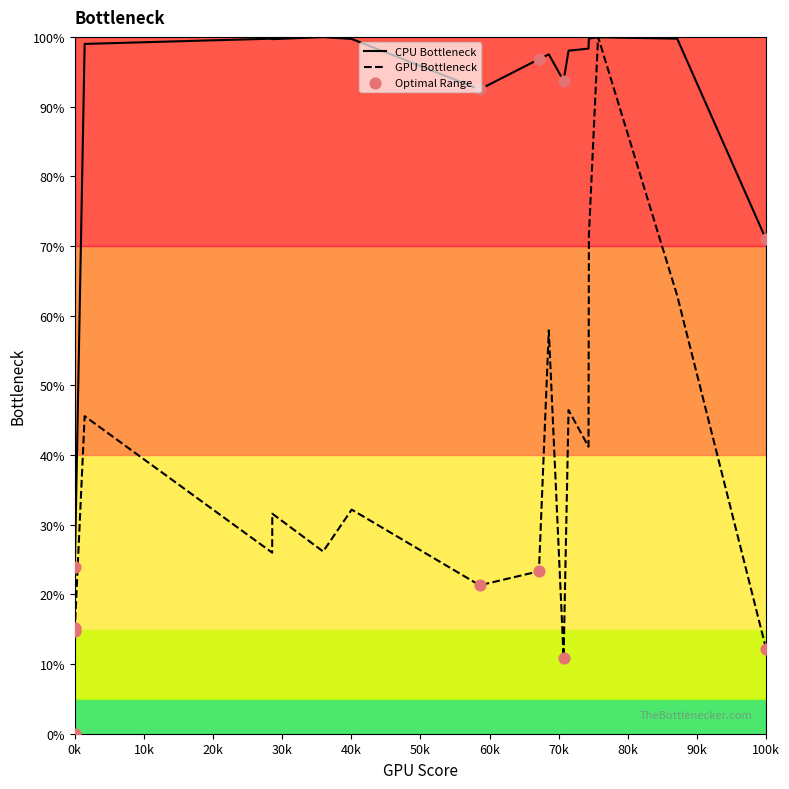

Which series has the largest total across all categories?

CPU Bottleneck